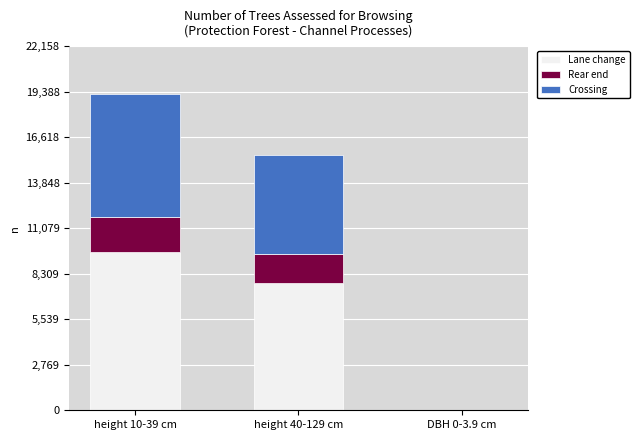

Where is Lane change nearest to the value 4817?

height 40-129 cm